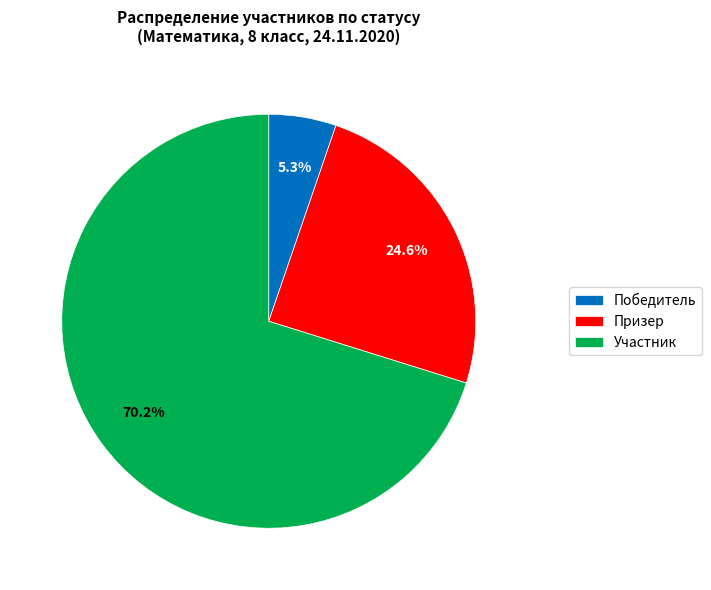

What is the largest slice in the pie chart?

Участник